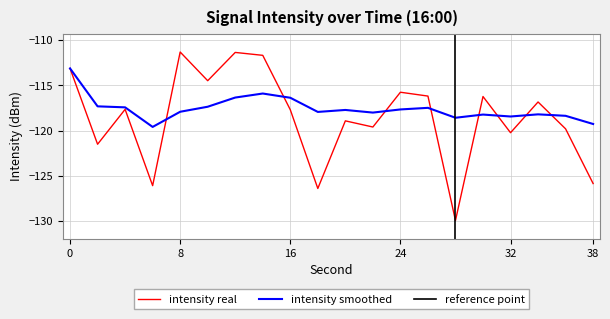

Rank the categories by rolling_mean value from highest to lowest.

0, 14, 12, 16, 2, 10, 4, 26, 24, 20, 8, 18, 22, 34, 30, 36, 32, 28, 38, 6